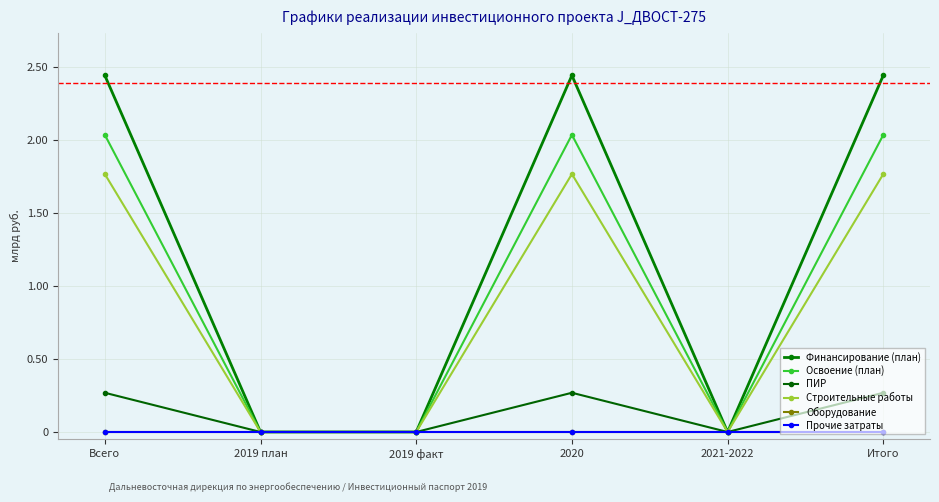

Is this an area chart (filled region under the line)?

No